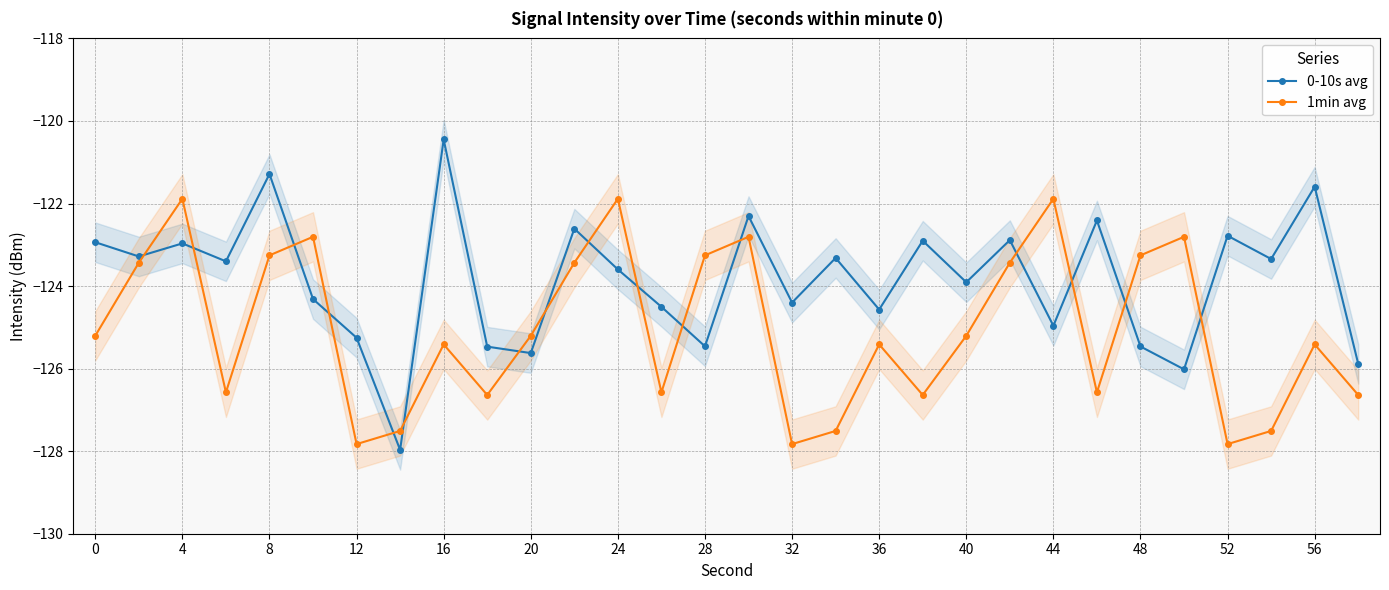

Where is the first local maximum for 0-10s avg?

4